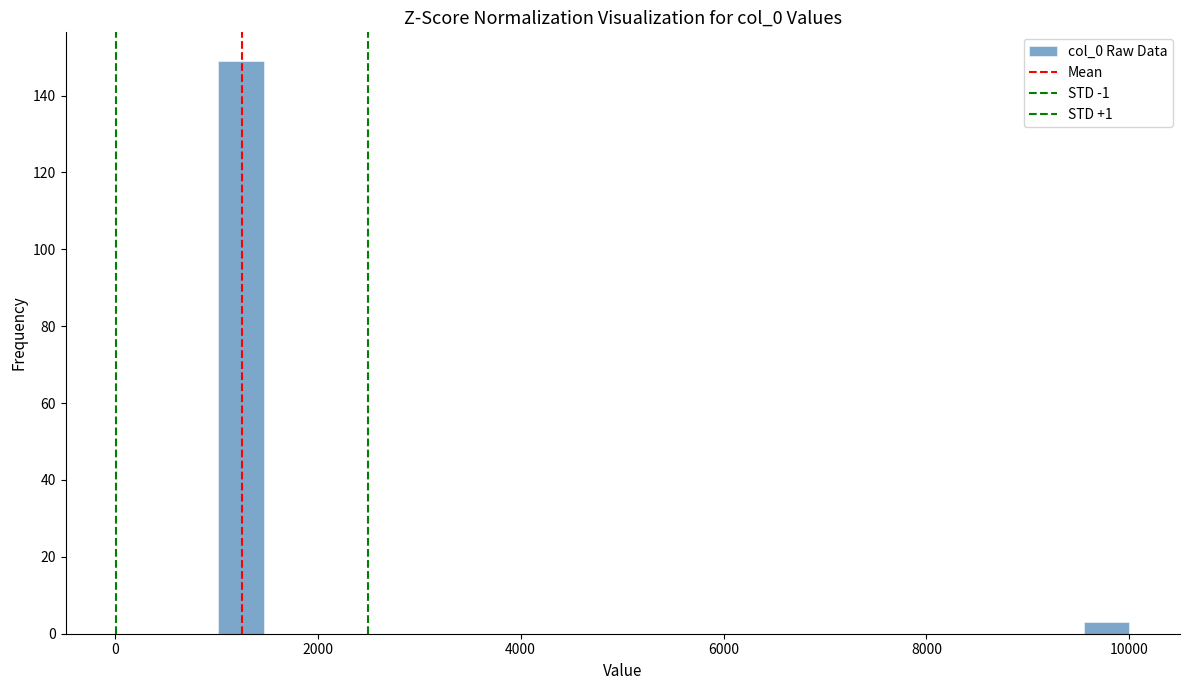

Read against the x-axis, roughly where is the centre of the tallest bar?

1200